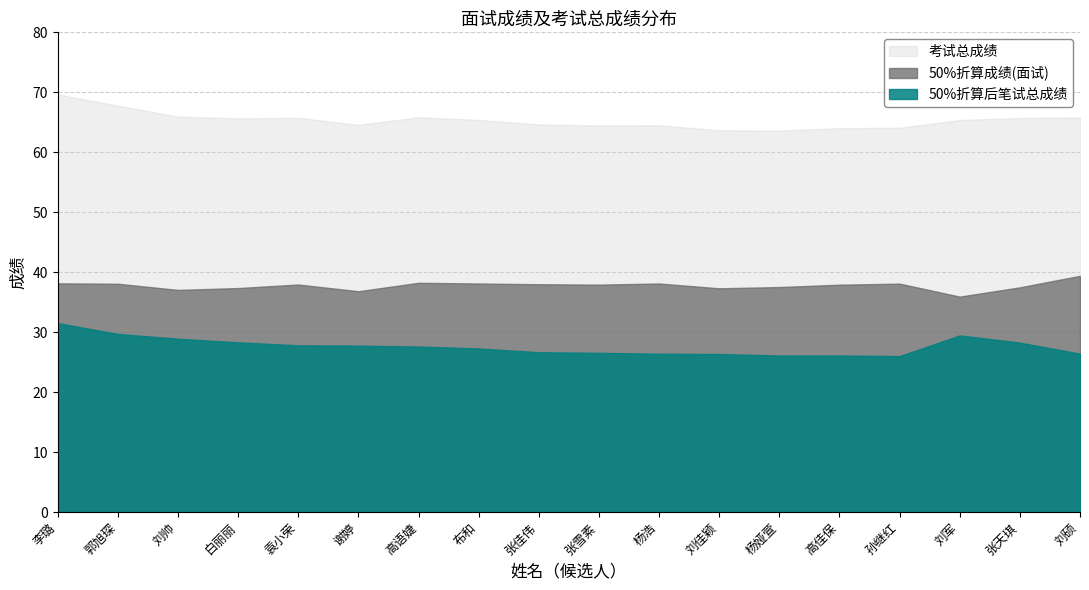

Rank the series at 张雪素 from highest to lowest value.

考试总成绩, 50%折算成绩(面试), 50%折算后笔试总成绩